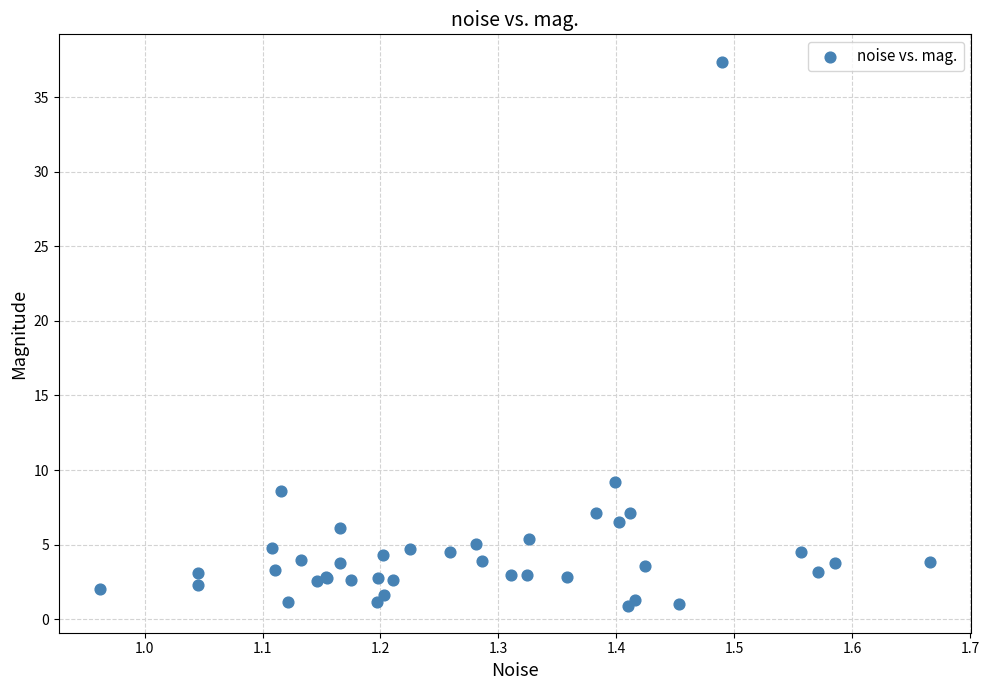

What Y value in the scatter plot is closest to 19?

9.2